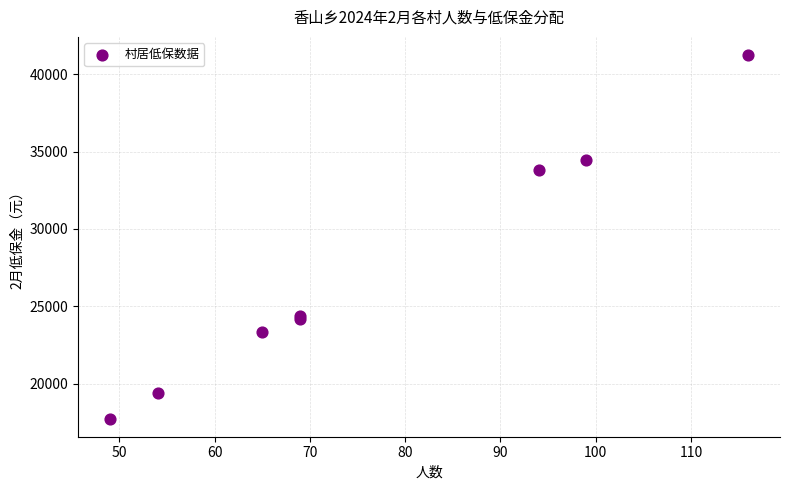

What Y value in the scatter plot is closest to 29490?

33820